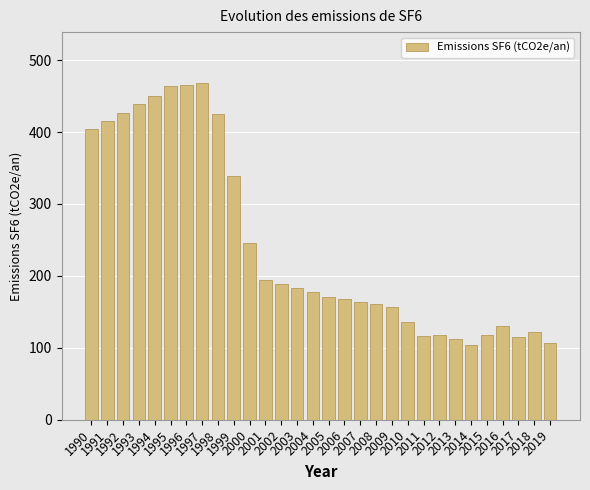

What is the maximum value shown in the chart?

468.7